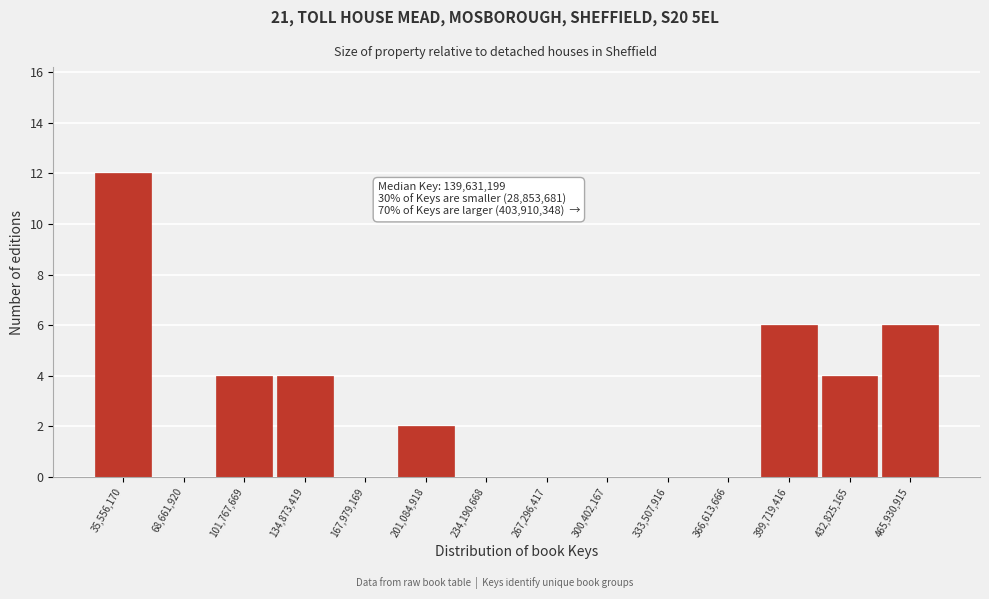

Over which range of the x-axis is the bar tallest?

20000000 to 50000000